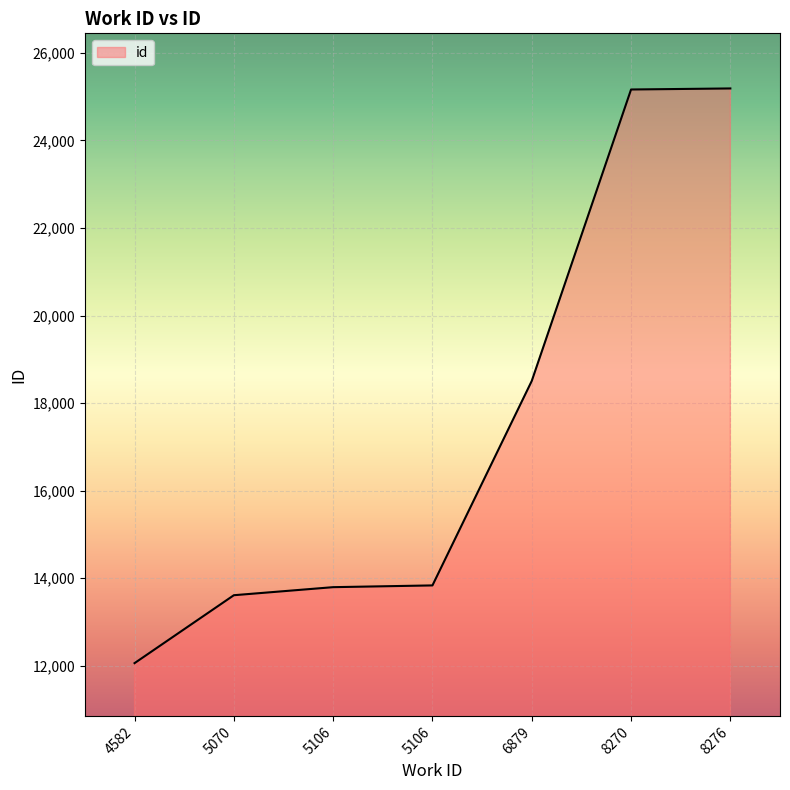

At which label is the value closest to 18623?

6879